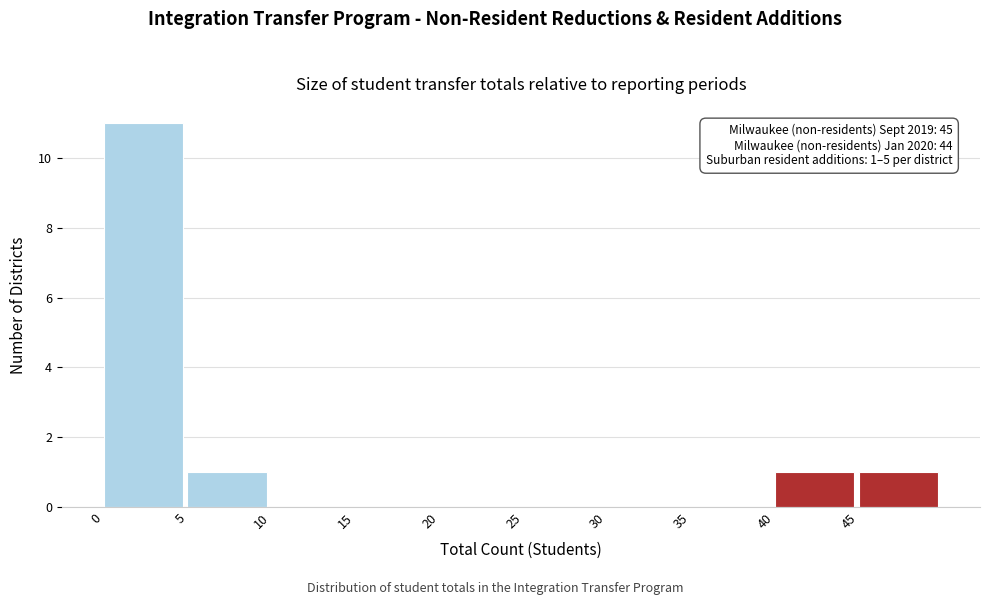

Over which range of the x-axis is the bar tallest?

0 to 5